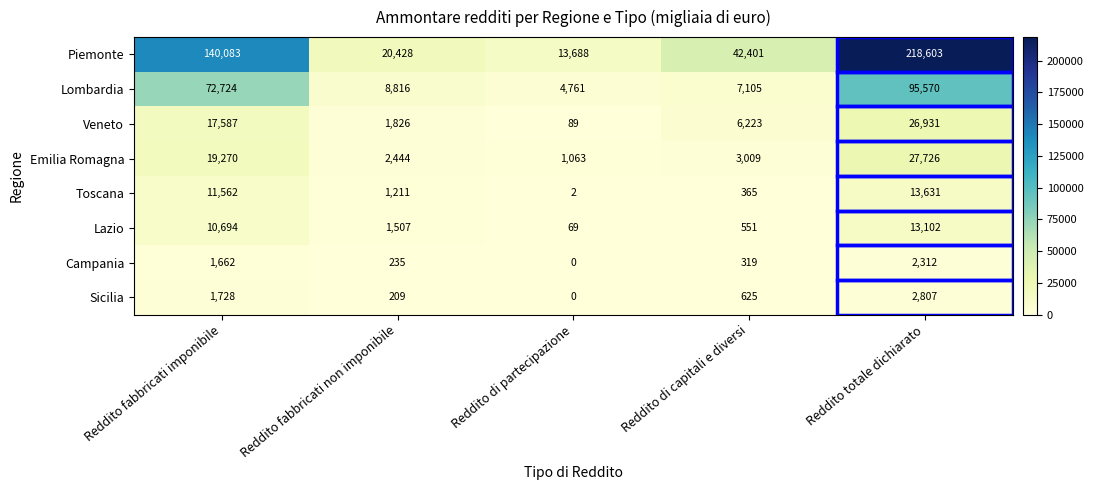

True or false: Sicilia has a value of 957 at Reddito di capitali e diversi.

False